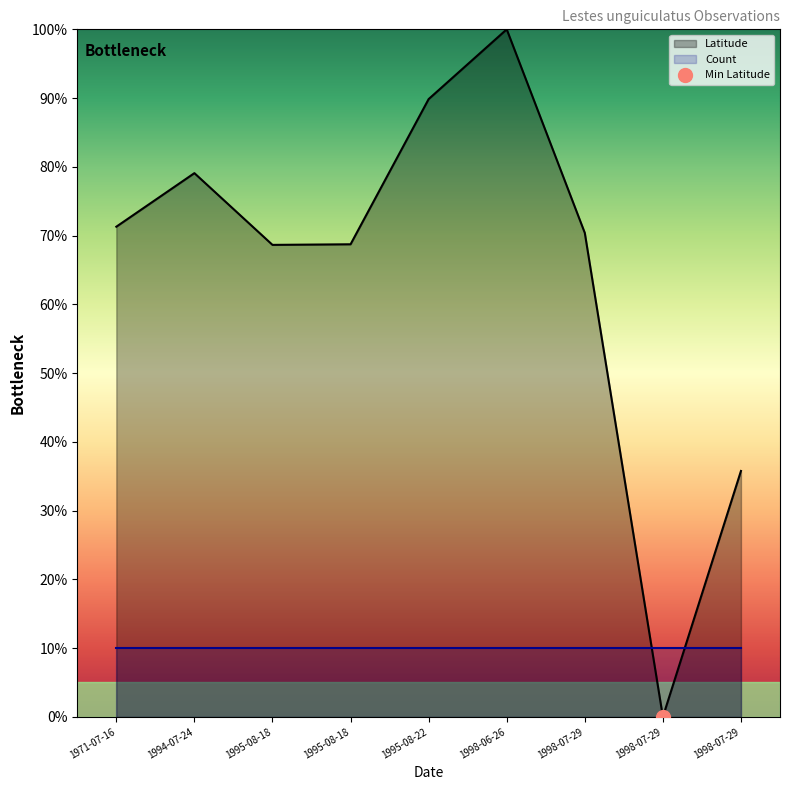

The chart shows a value of 0.0 at 1998-07-29. True or false?

True